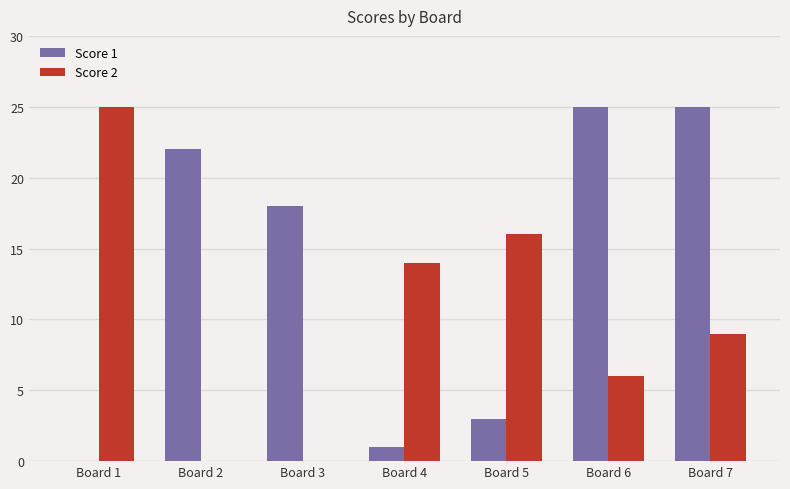

What is the maximum value shown in the chart?

25